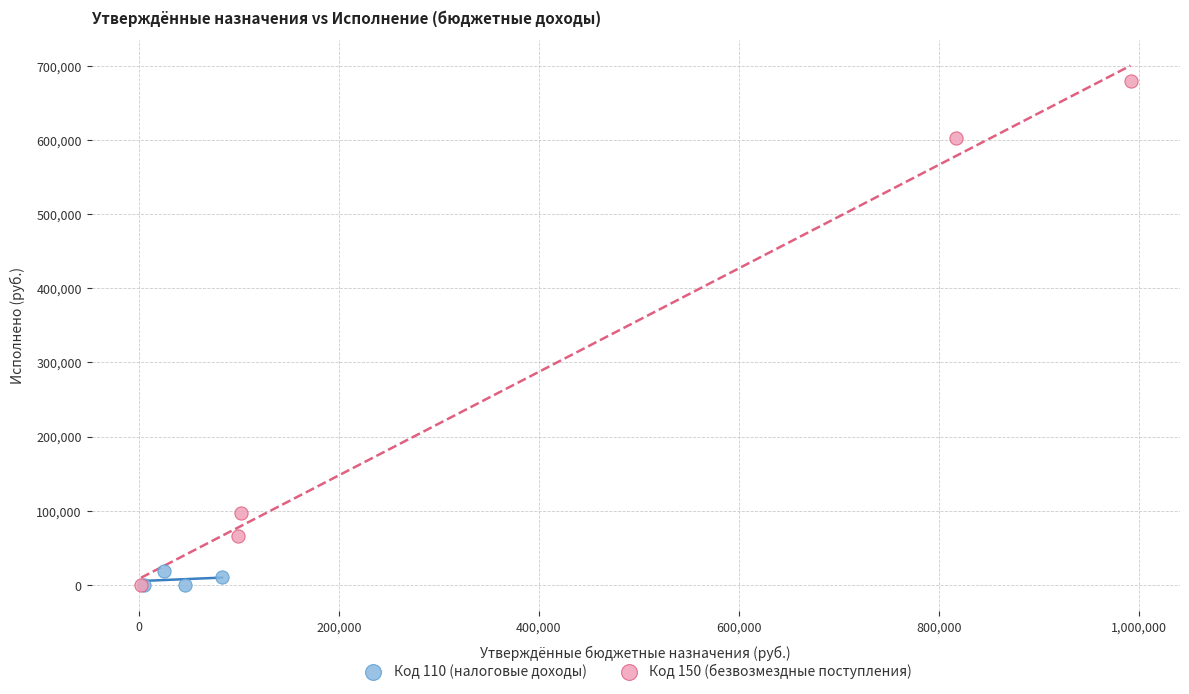

What are all the series names shown in the legend?

Код 110 (налоговые доходы), Код 150 (безвозмездные поступления)